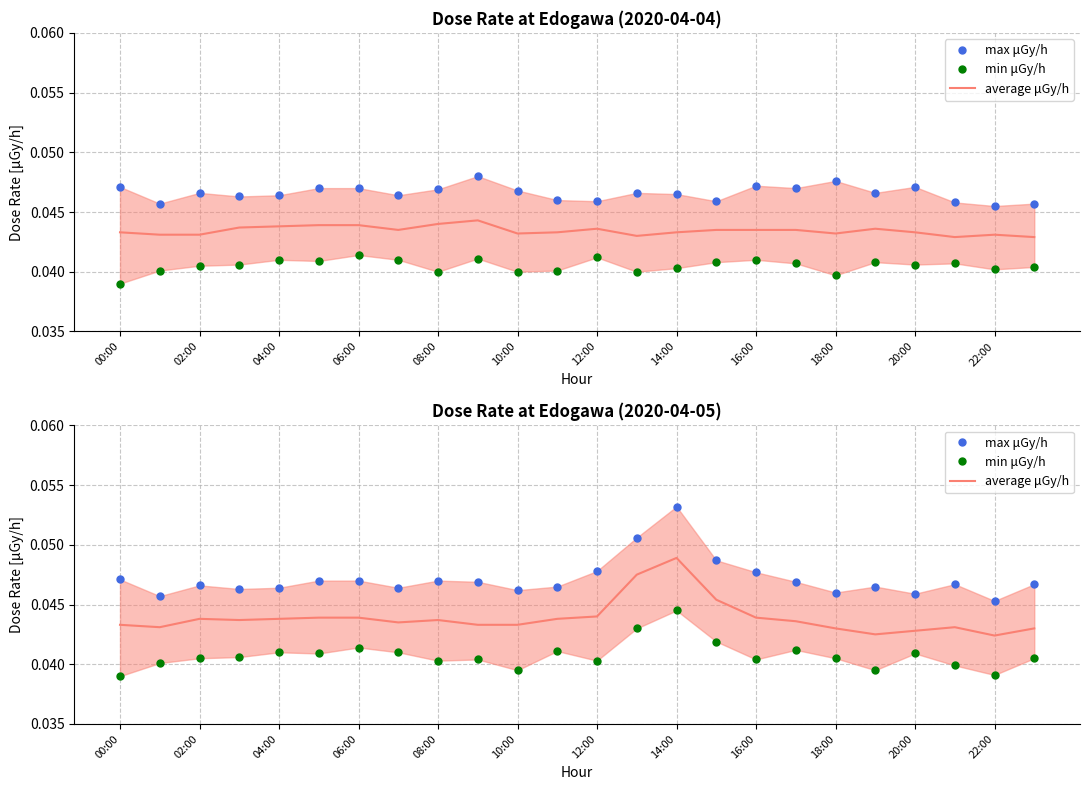

Which series has the largest range (max minus min)?

max μGy/h